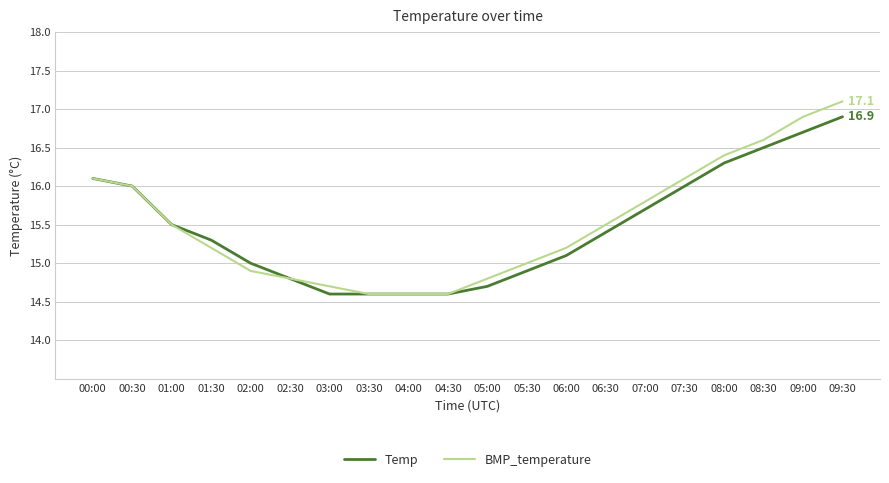

At which label does BMP_temperature first exceed 15?

00:00